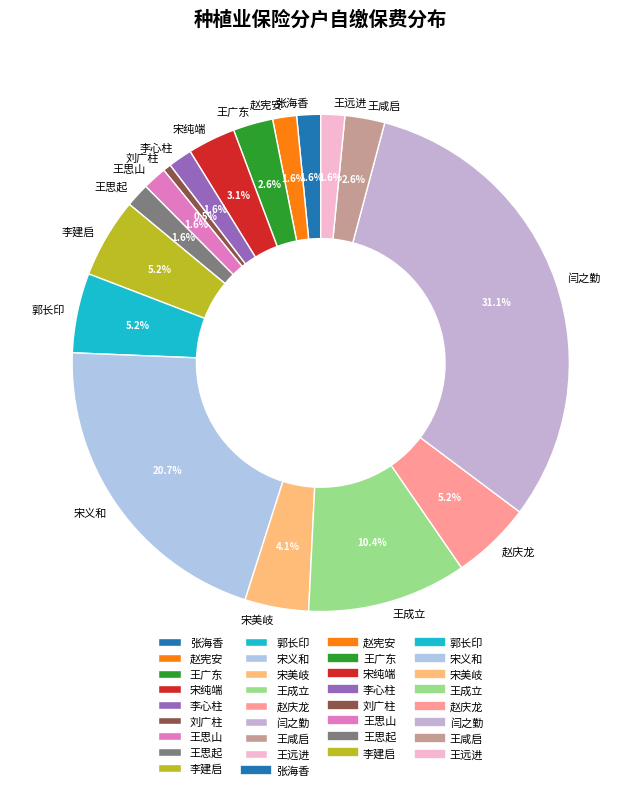

To the nearest percent, what is the difference between the 宋义和 and 王成立 slice percentages?

10%